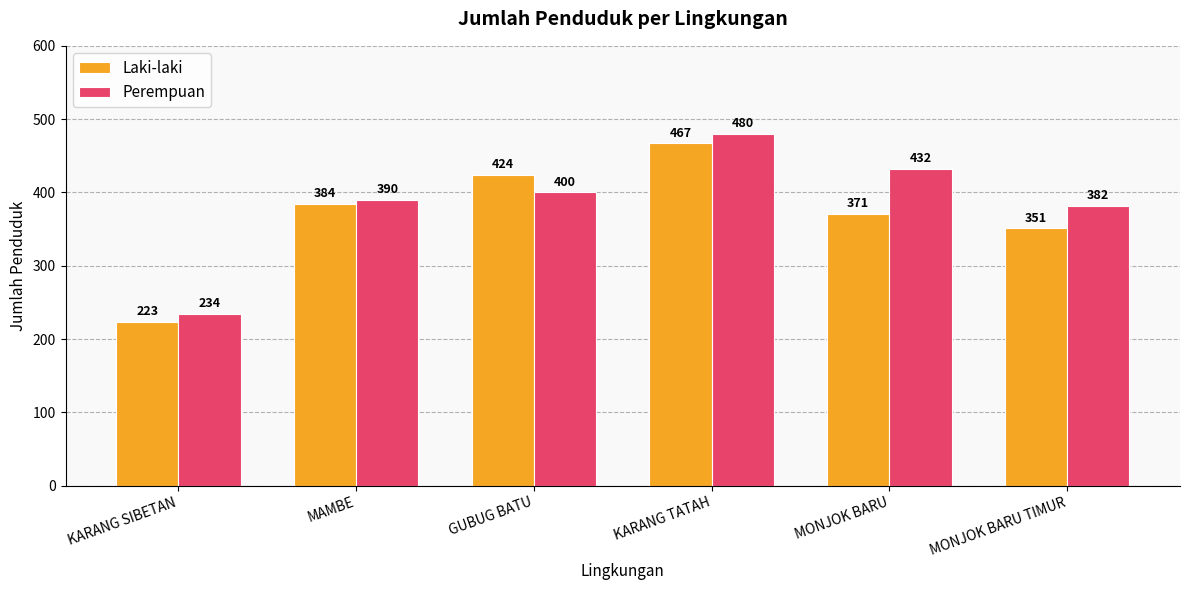

Which label corresponds to the smallest value in the chart?

KARANG SIBETAN